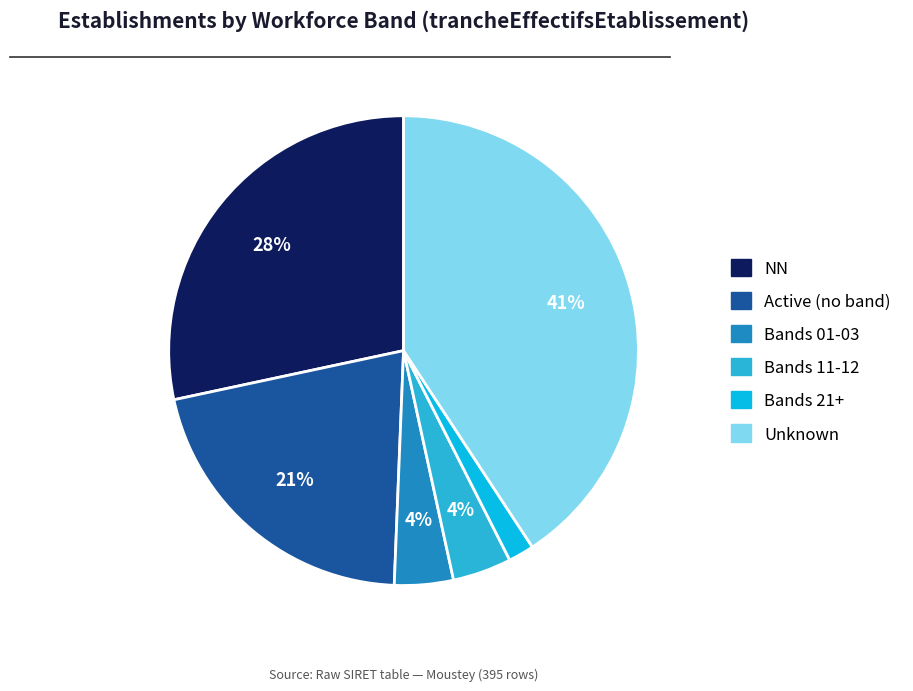

Is there any slice that represents more than half of the pie?

No